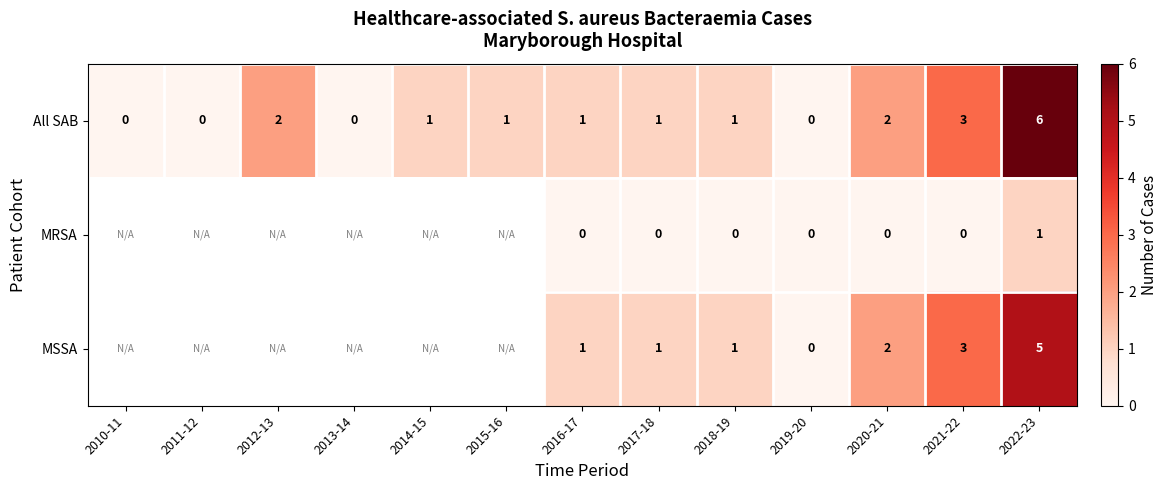

Is the value of MRSA at 2019-20 greater than the value of MSSA at 2022-23?

No